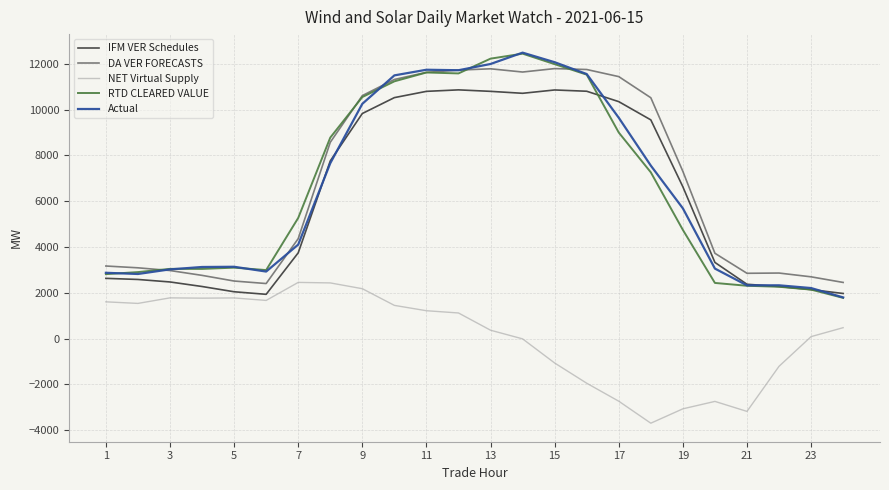

What is the maximum value shown in the chart?

12484.6